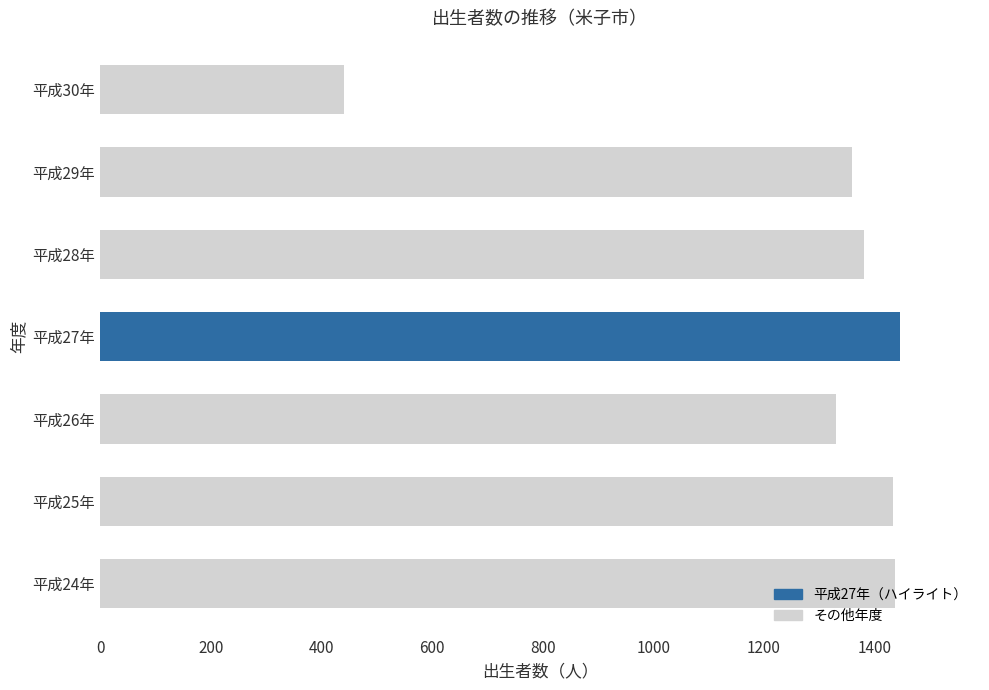

How many data points are less than 1380?

3